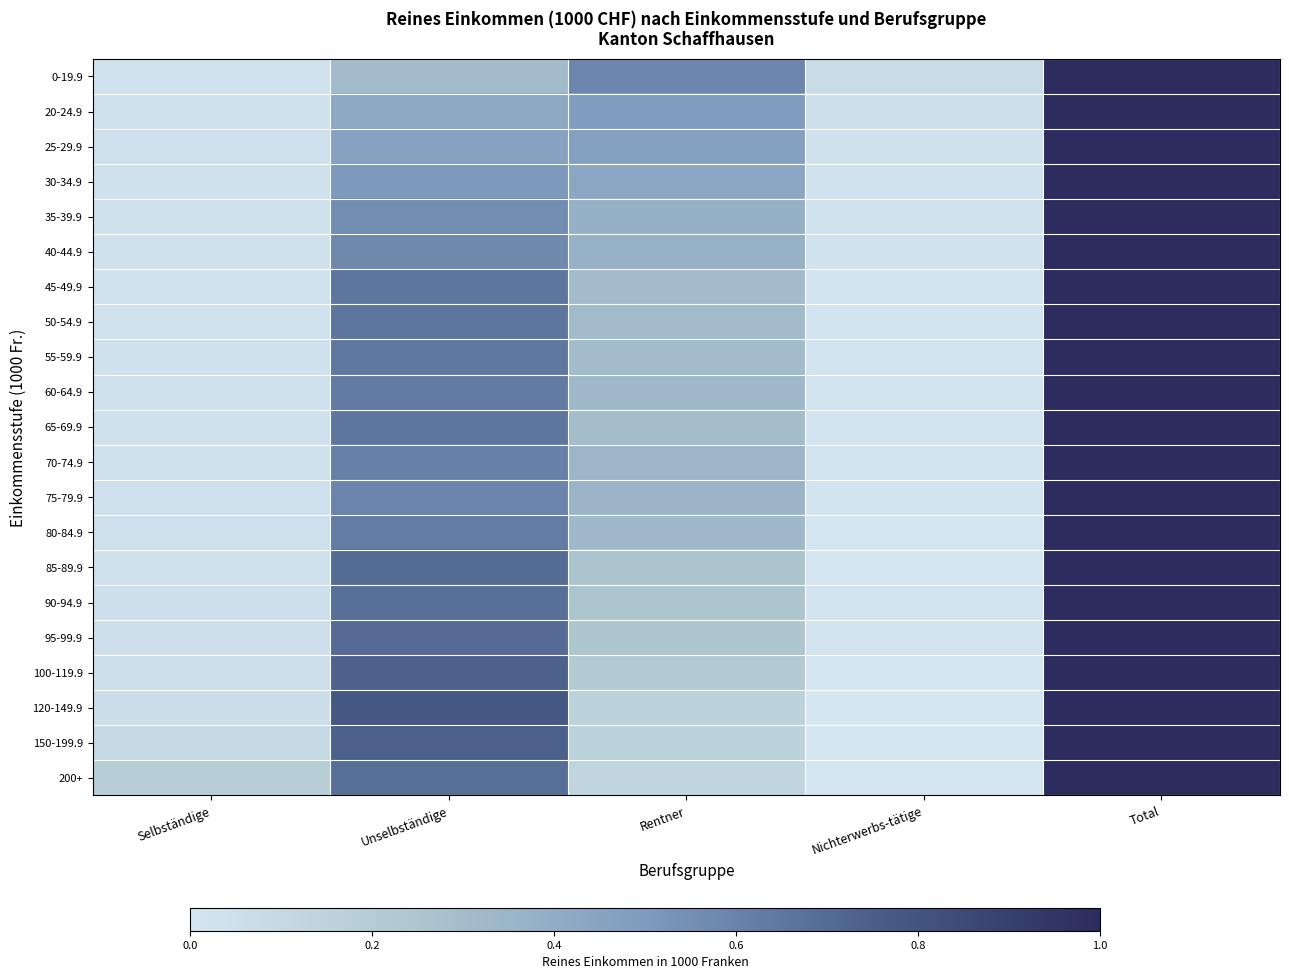

What is the total value across all series at Selbständige?

1.0